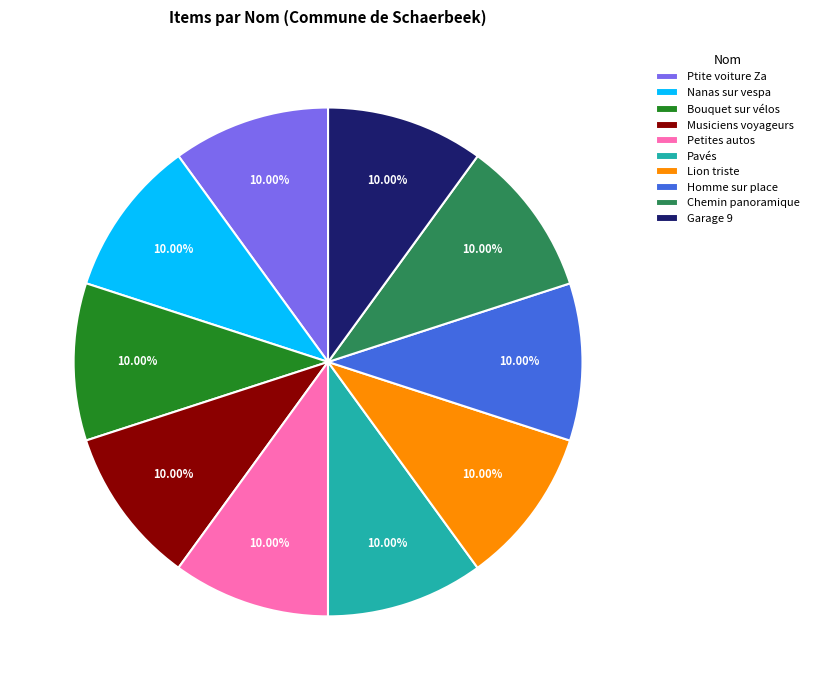

To the nearest percent, what portion does Bouquet sur vélos represent?

10%